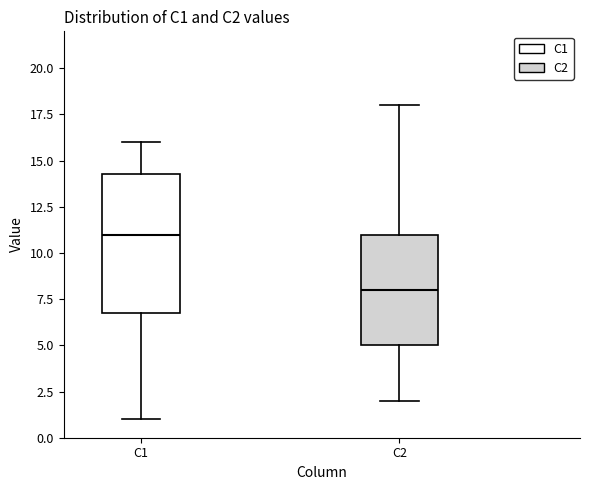

Which box is the tallest, from its lower edge to its upper edge?

C1